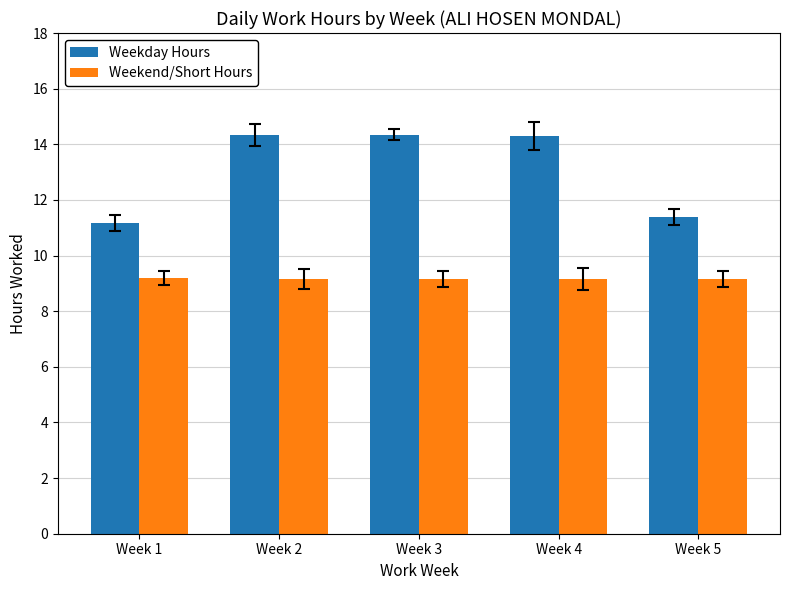

What is the total value across all series at Week 5?

20.6